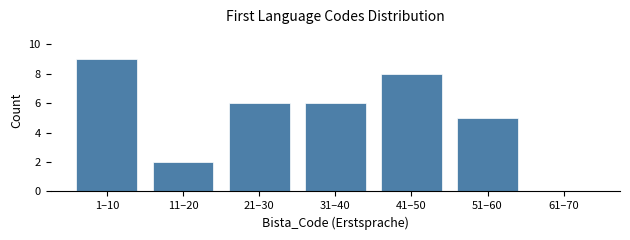

Reading left to right, transcribe all the data shown in this chart.

1–10=9	11–20=2	21–30=6	31–40=6	41–50=8	51–60=5	61–70=0